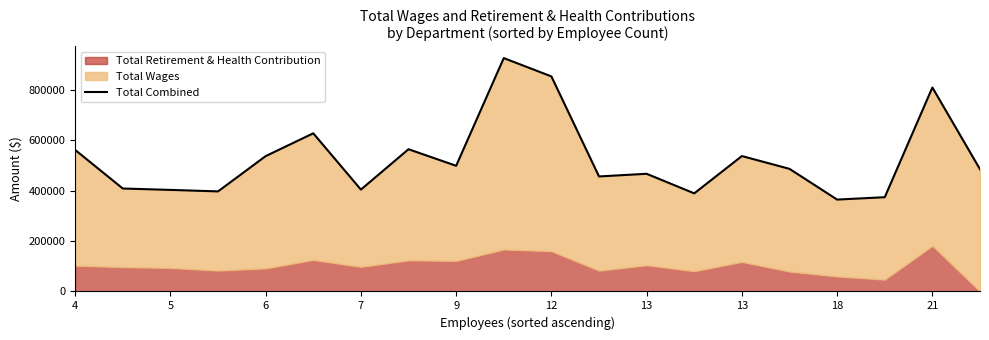

What is the smallest value displayed?

364733